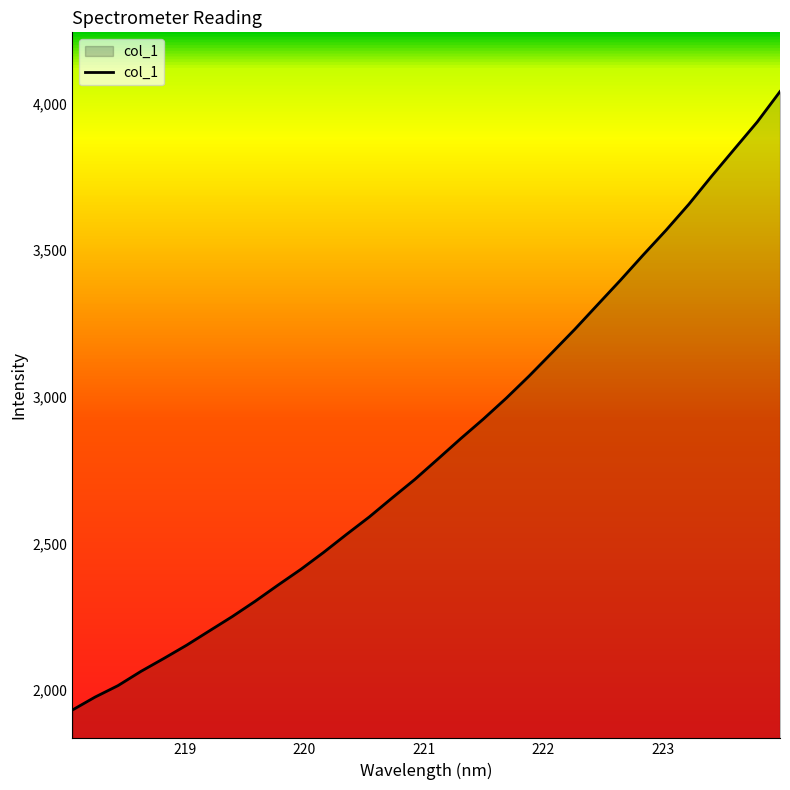

What is the minimum value shown in the chart?

1931.3